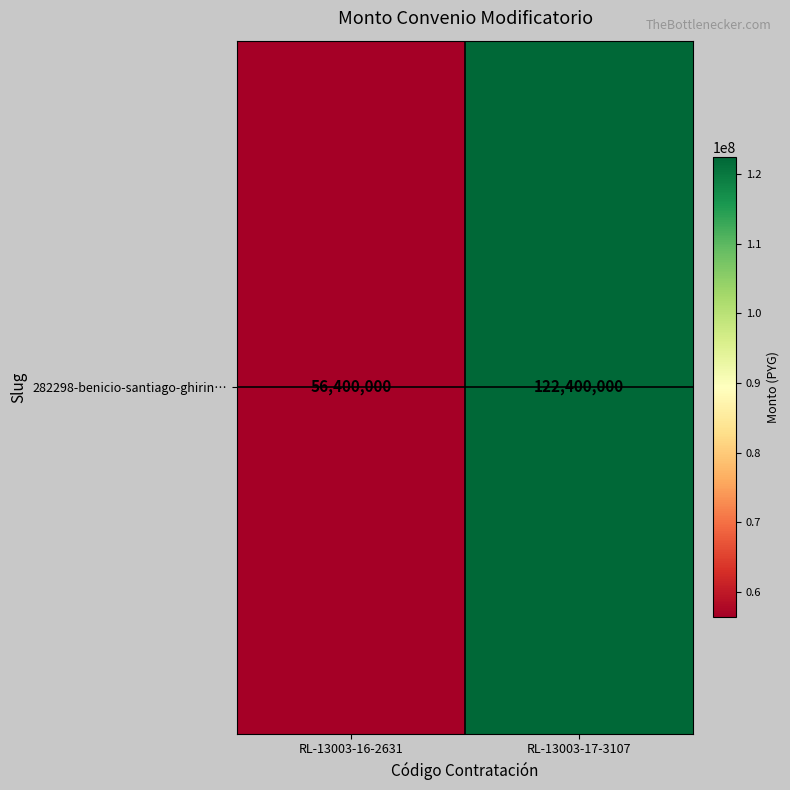

What is the approximate value at RL-13003-17-3107, to the nearest 50?

122400000